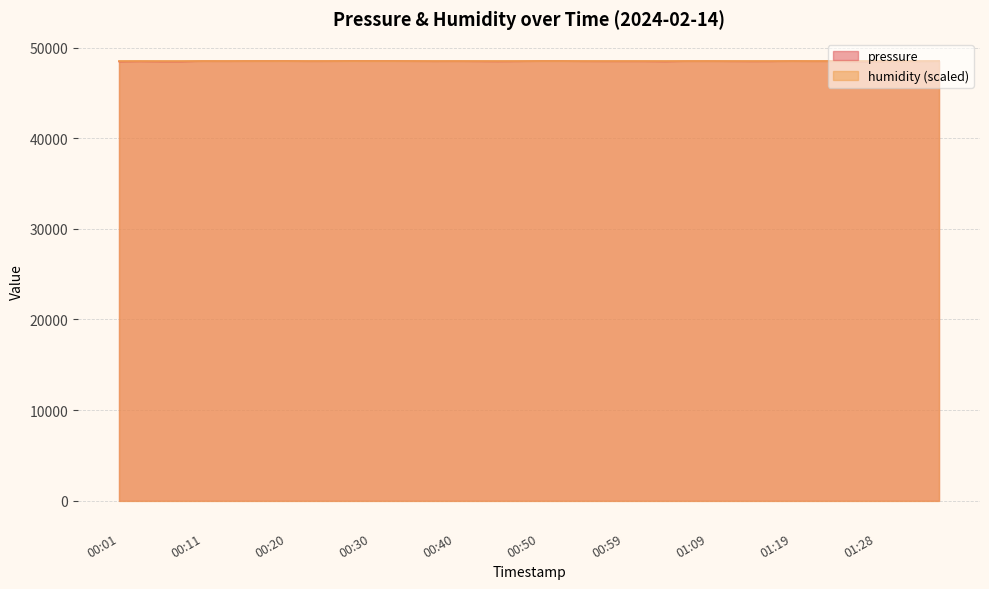

List the labels in order of value, smallest first.

00:01, 00:06, 00:08, 01:26, 01:04, 01:28, 00:45, 00:03, 01:14, 01:02, 01:16, 00:42, 00:47, 00:57, 00:59, 01:33, 01:11, 00:37, 00:54, 01:21, 00:23, 00:40, 00:13, 01:07, 01:31, 01:24, 01:09, 00:11, 00:25, 00:35, 01:36, 01:19, 00:15, 00:50, 00:18, 00:52, 00:20, 00:30, 00:32, 00:28